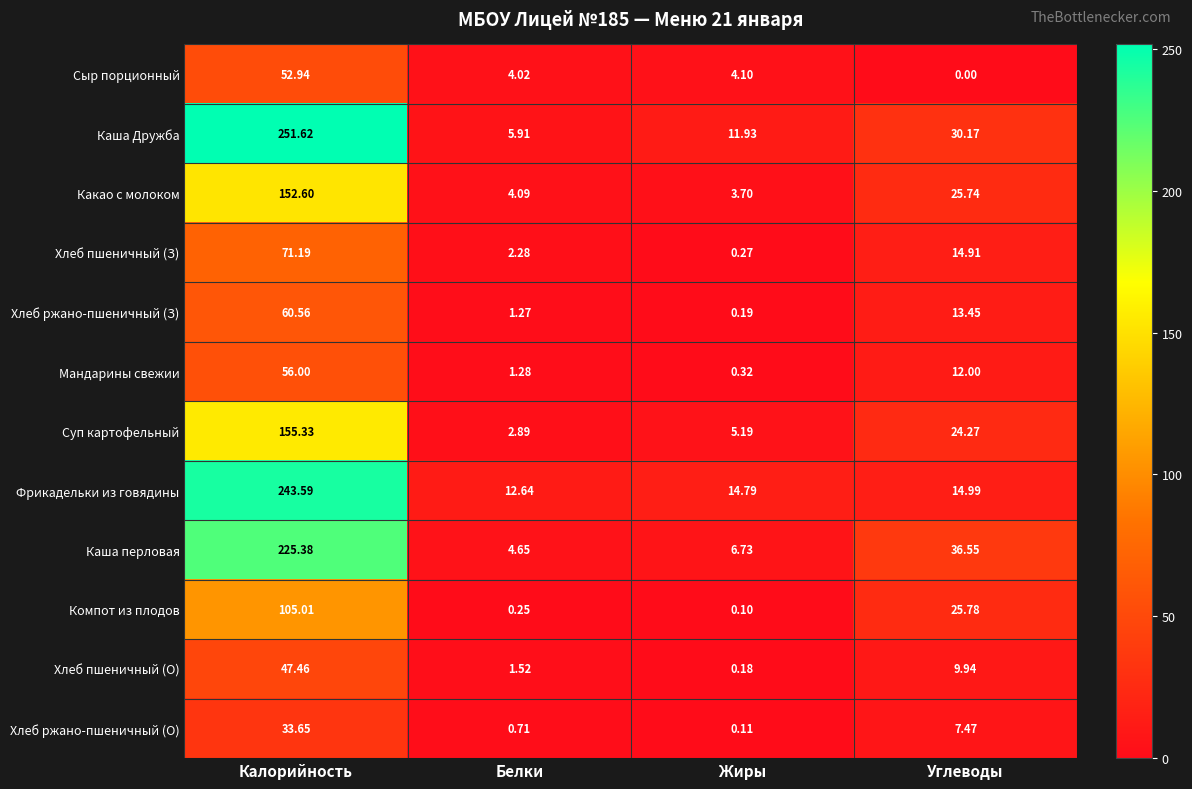

Which series has the widest spread of values?

Каша Дружба